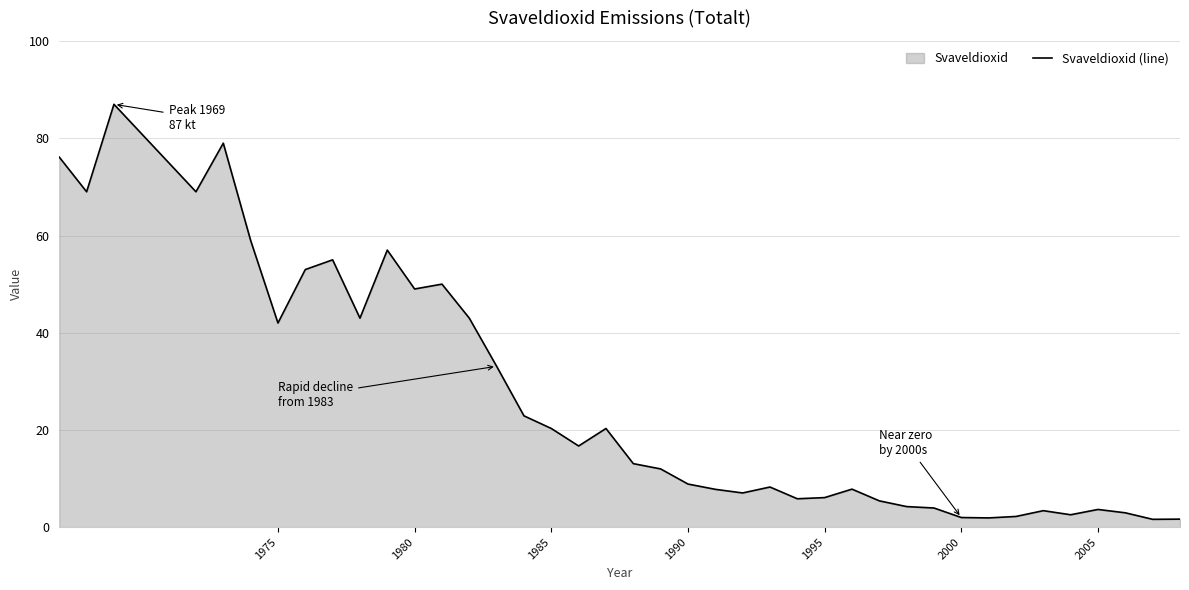

True or false: the data shows 2.0 at 2000.

True